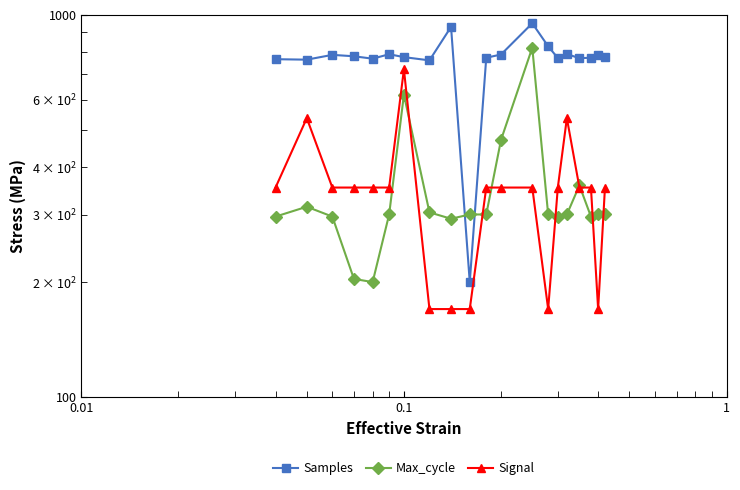

List the series in order of their peak value, highest first.

Samples, Max_cycle, Signal